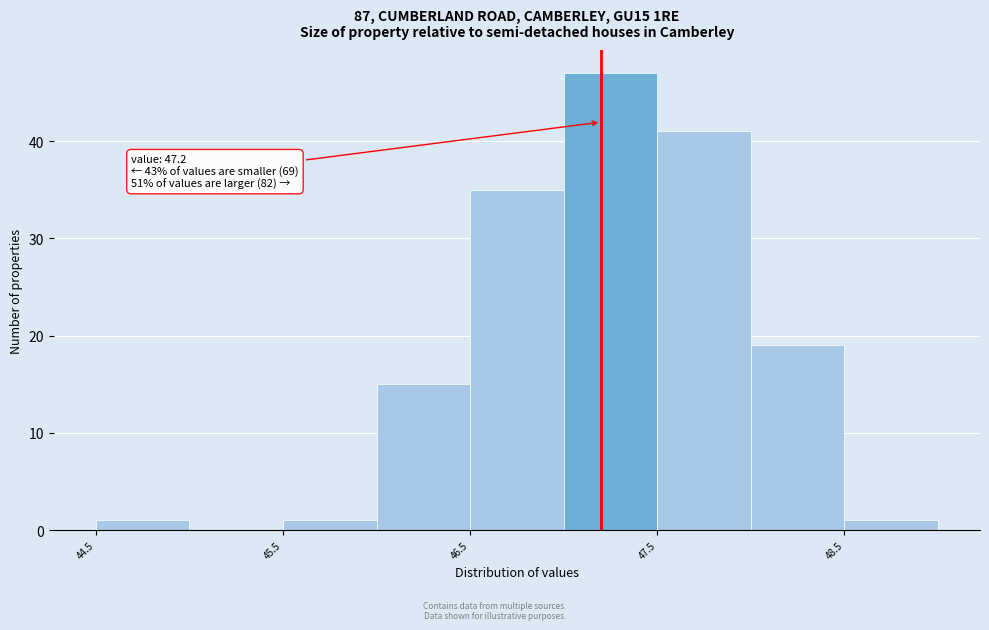

Over which range of the x-axis is the bar tallest?

47.0 to 47.5